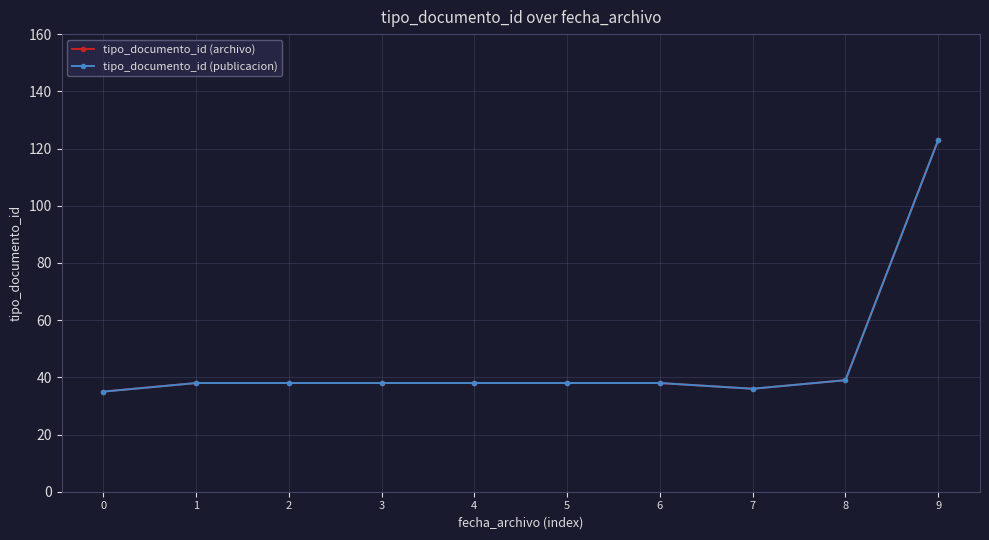

Reading right to left, transcribe all the data shown in this chart.

tipo_documento_id (archivo): 123	39	36	38	38	38	38	38	38	35
tipo_documento_id (publicacion): 123	39	36	38	38	38	38	38	38	35